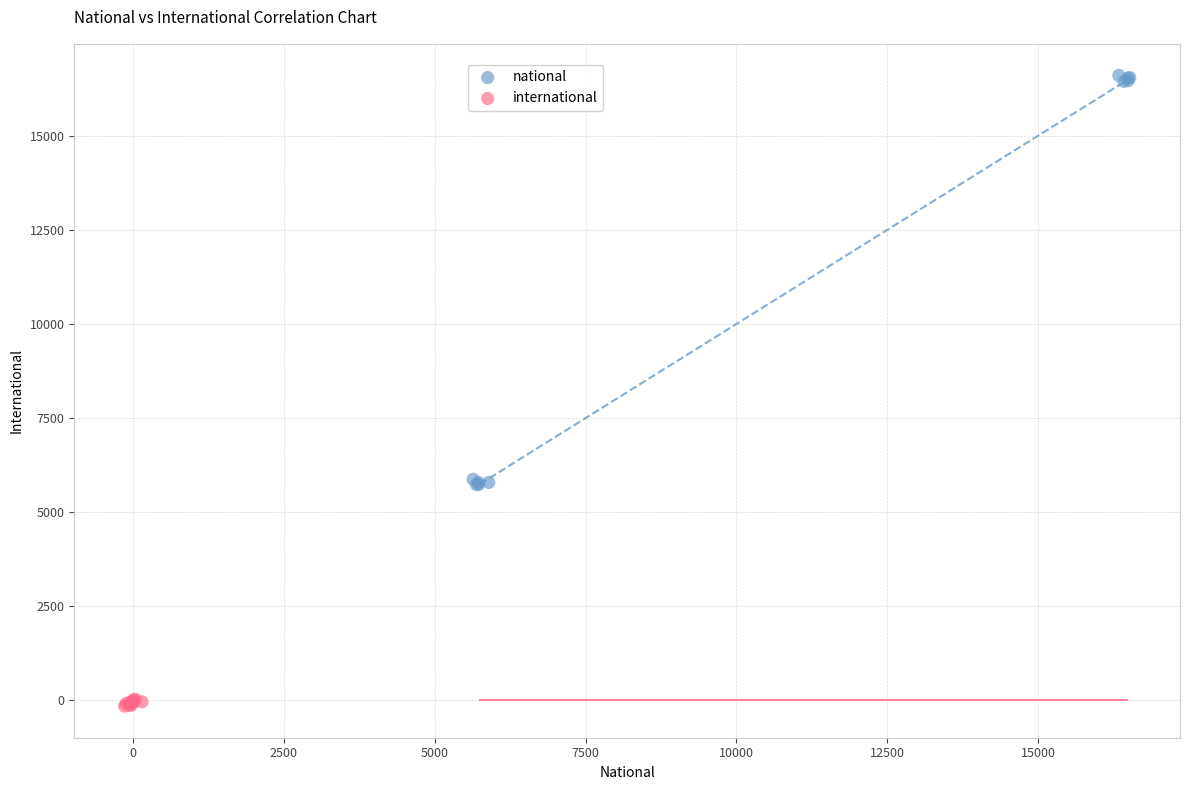

Which series contains the highest Y value?

national